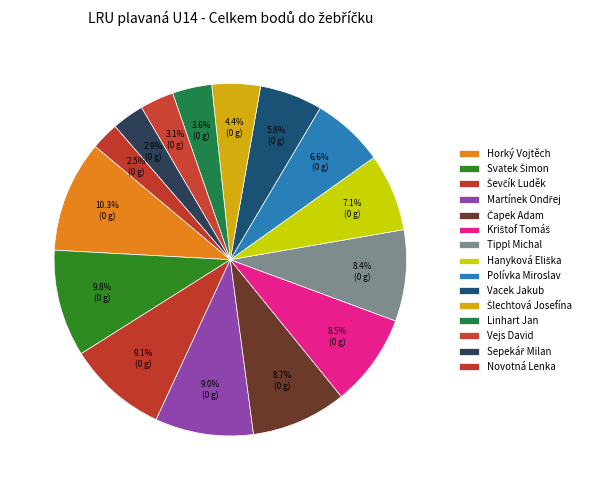

How many slices are in this pie chart?

15